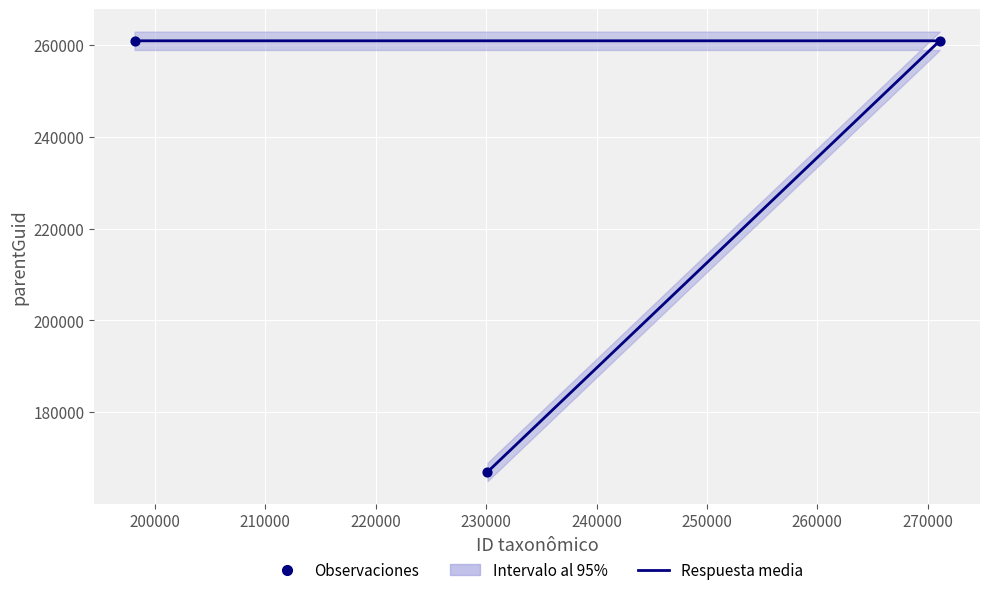

What is the total value across all series at 200000?

521850